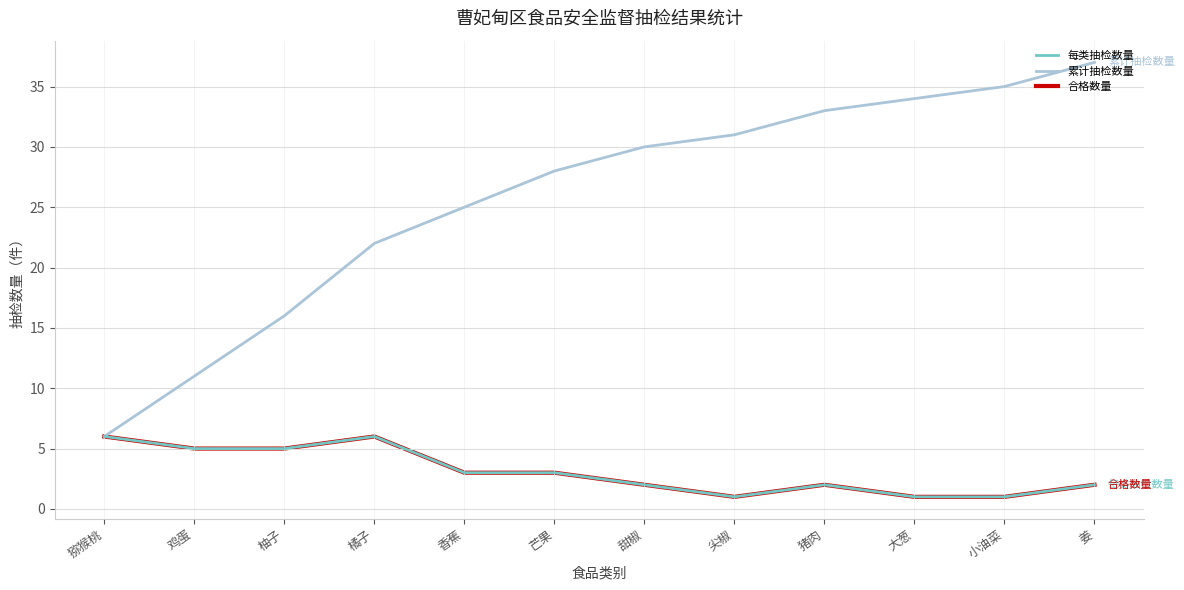

Is this an area chart (filled region under the line)?

No